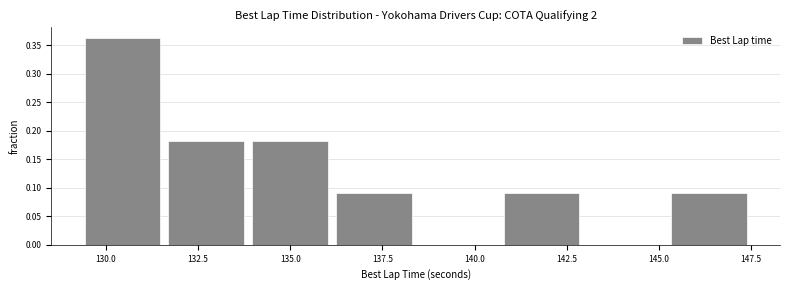

Reading left to right, transcribe this chart: for each bar, give the range it covers on the x-axis and its height. Neither the bar edges nor the heights are printed on the chart, so give them approximately, as read against the axes.

129.5 to 131.5: 0.365
131.5 to 134.0: 0.180
134.0 to 136.0: 0.180
136.0 to 138.5: 0.090
138.5 to 141.0: 0
141.0 to 143.0: 0.090
143.0 to 145.5: 0
145.5 to 147.5: 0.090